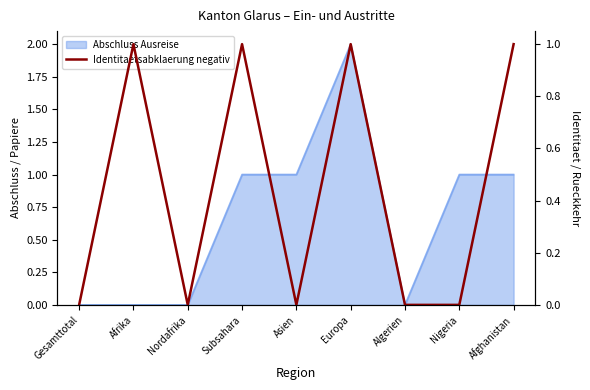

The chart shows a value of 0 at Afrika. True or false?

False